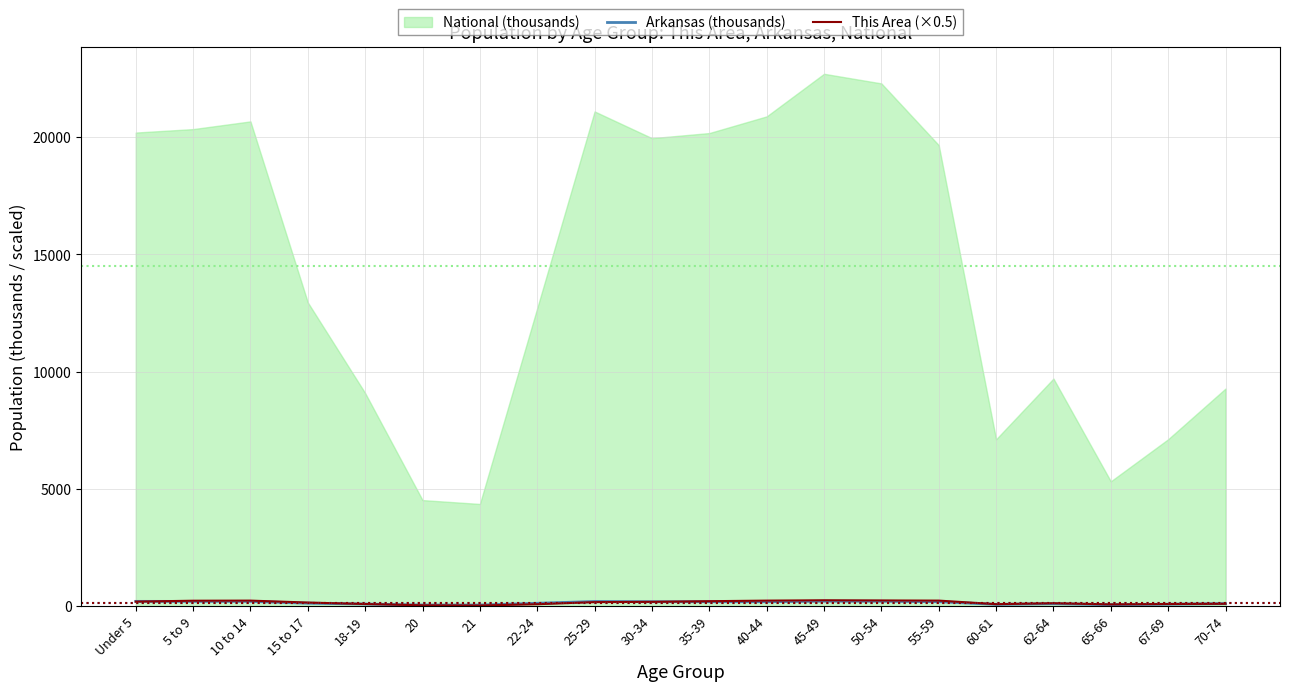

What is the sum of all Arkansas (thousands) values?

2730.5